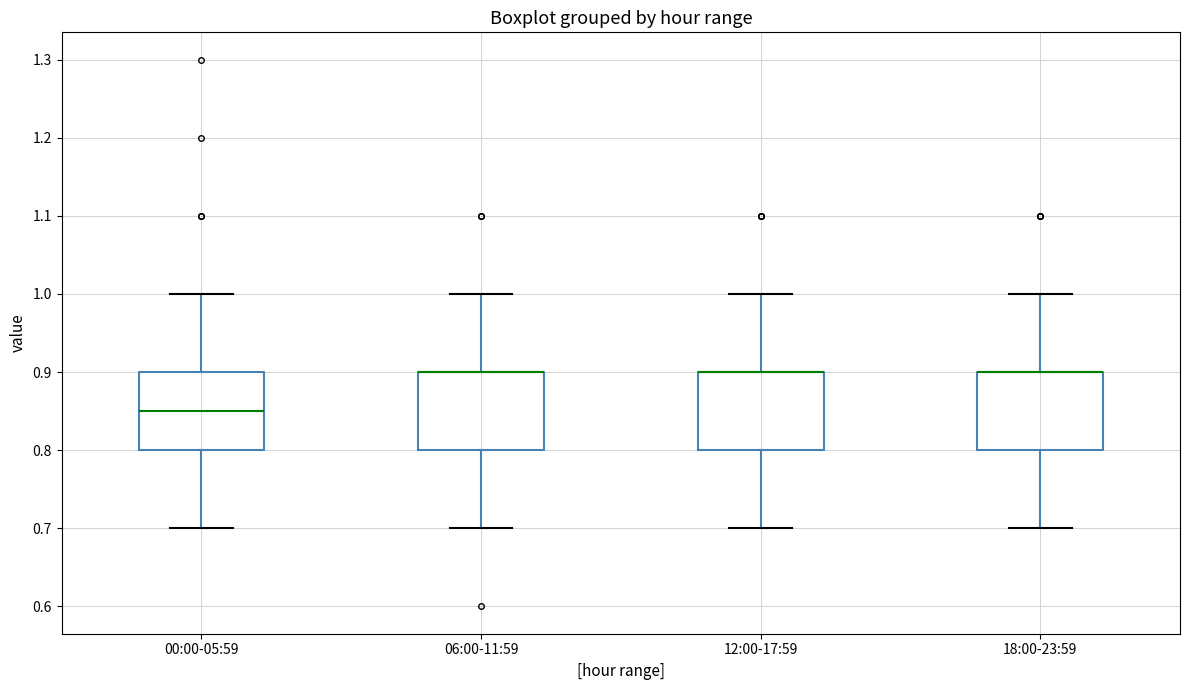

Reading left to right, read every box against the y-axis: the position of its median line, the range the box covers, and the ends of its whiskers. The values are not printed on the chart, so give them approximately, as read against the axis.

00:00-05:59: median 0.85, box 0.80 to 0.90, whiskers 0.70 to 1.00
06:00-11:59: median 0.90 (drawn on the box's upper edge), box 0.80 to 0.90, whiskers 0.70 to 1.00
12:00-17:59: median 0.90 (drawn on the box's upper edge), box 0.80 to 0.90, whiskers 0.70 to 1.00
18:00-23:59: median 0.90 (drawn on the box's upper edge), box 0.80 to 0.90, whiskers 0.70 to 1.00